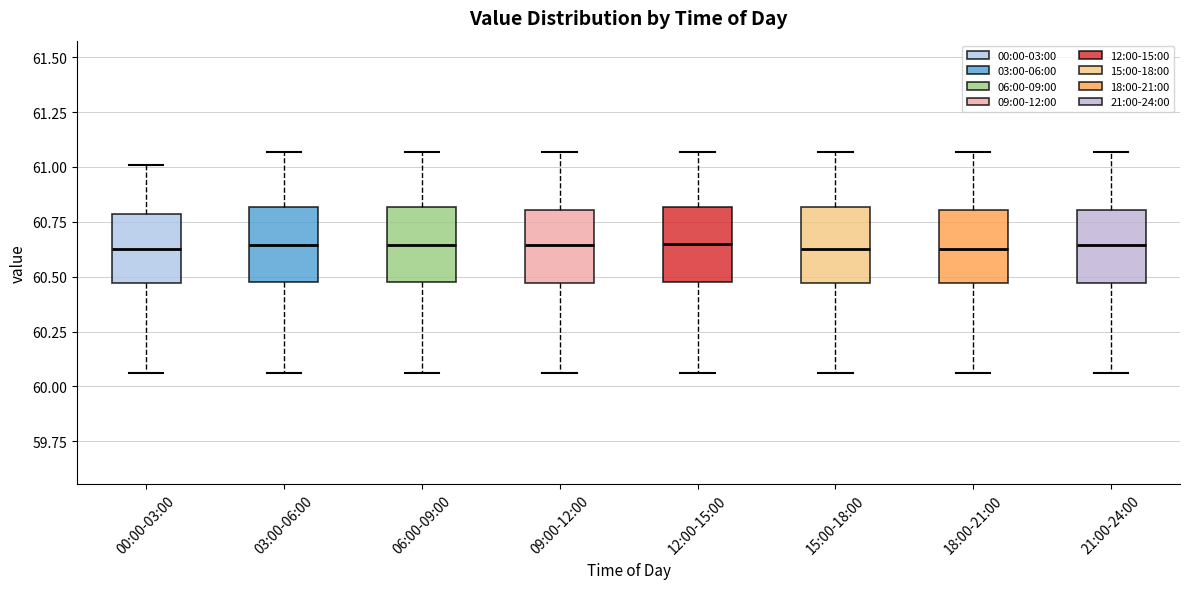

Reading left to right, read every box against the y-axis: the position of its median line, the range the box covers, and the ends of its whiskers. The values are not printed on the chart, so give them approximately, as read against the axis.

00:00-03:00: median 60.65, box 60.45 to 60.80, whiskers 60.05 to 61.00
03:00-06:00: median 60.65, box 60.50 to 60.80, whiskers 60.05 to 61.05
06:00-09:00: median 60.65, box 60.50 to 60.80, whiskers 60.05 to 61.05
09:00-12:00: median 60.65, box 60.45 to 60.80, whiskers 60.05 to 61.05
12:00-15:00: median 60.65, box 60.50 to 60.80, whiskers 60.05 to 61.05
15:00-18:00: median 60.65, box 60.45 to 60.80, whiskers 60.05 to 61.05
18:00-21:00: median 60.65, box 60.45 to 60.80, whiskers 60.05 to 61.05
21:00-24:00: median 60.65, box 60.45 to 60.80, whiskers 60.05 to 61.05